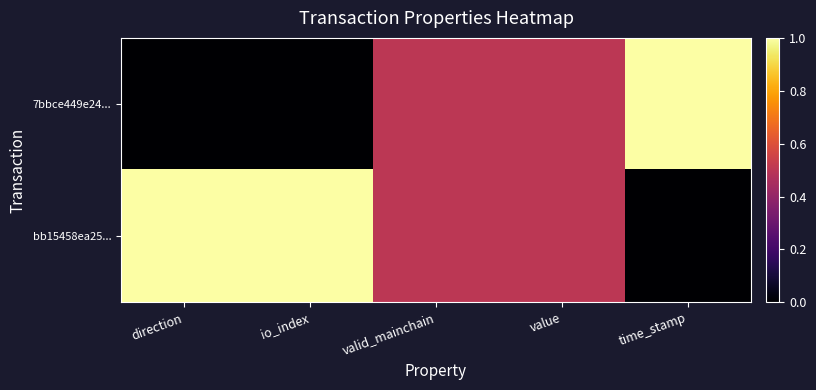

Rank the series by their maximum value, from lowest to highest.

7bbce449e24..., bb15458ea25...